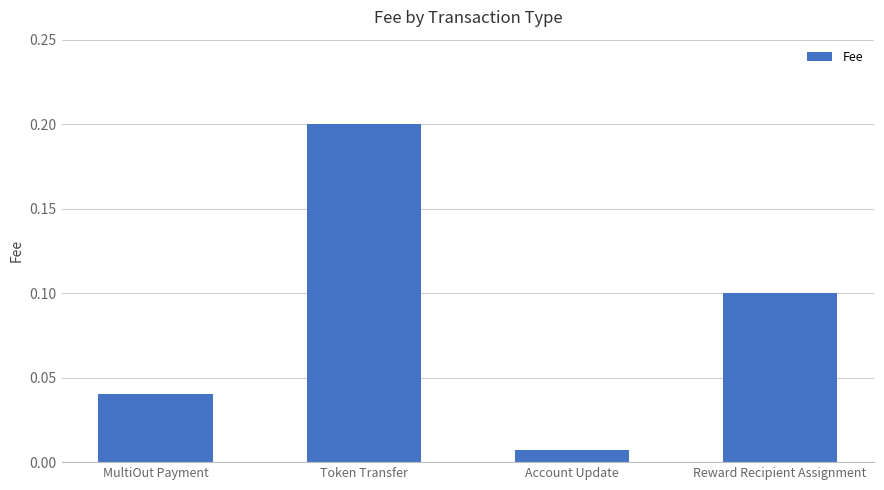

What position from the left is Reward Recipient Assignment?

4